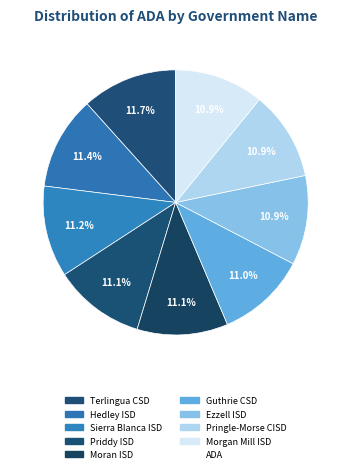

Does any single category account for the majority?

No